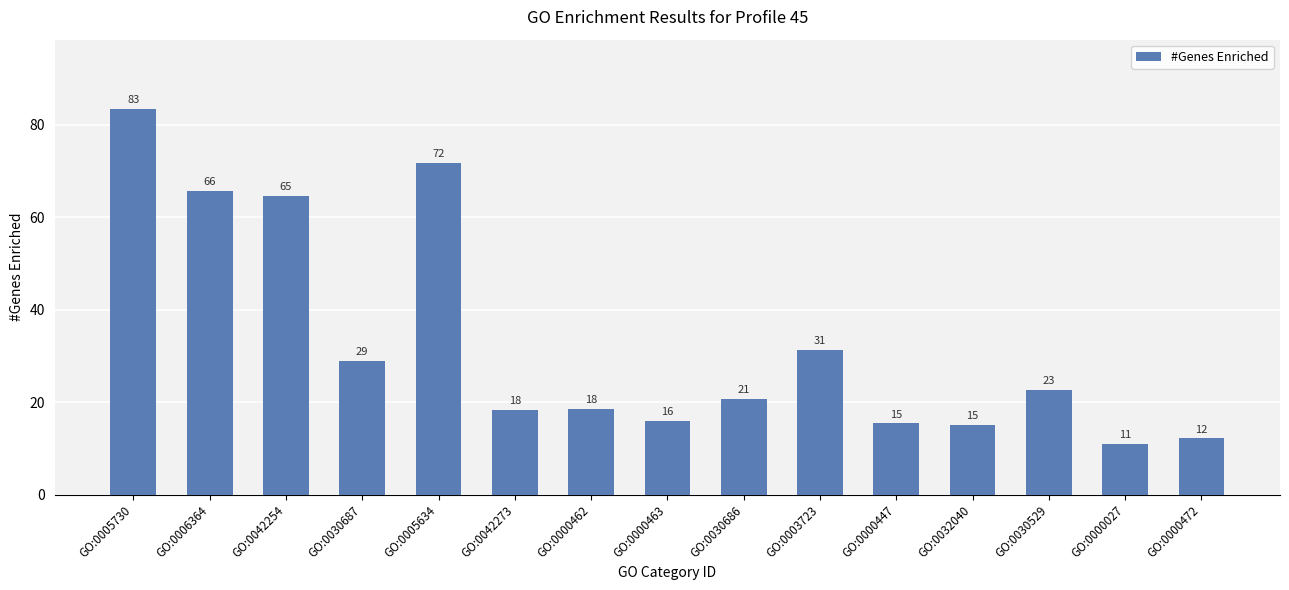

Rank the categories by value from lowest to highest.

GO:0000027, GO:0000472, GO:0032040, GO:0000447, GO:0000463, GO:0042273, GO:0000462, GO:0030686, GO:0030529, GO:0030687, GO:0003723, GO:0042254, GO:0006364, GO:0005634, GO:0005730